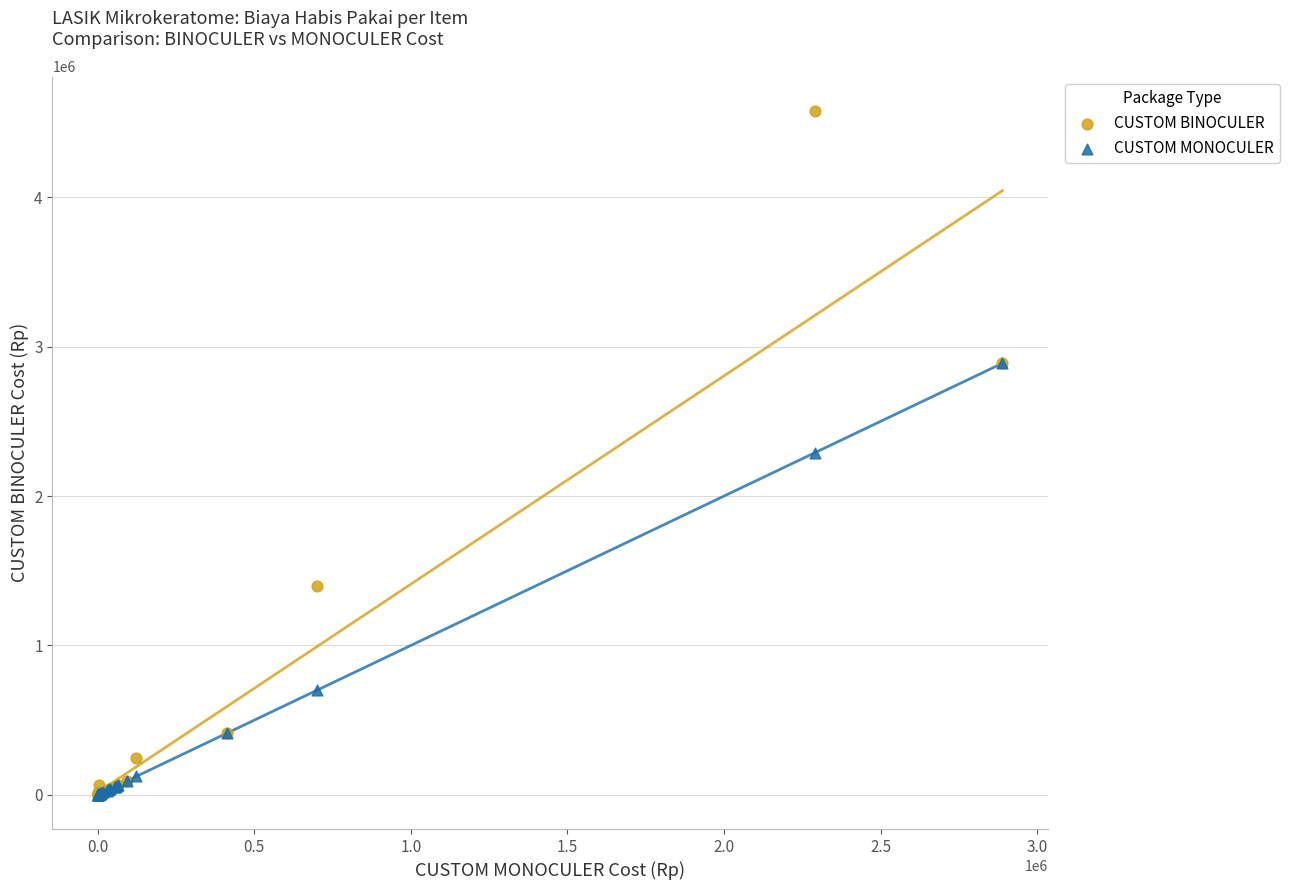

Which series has the widest spread of Y values?

CUSTOM BINOCULER